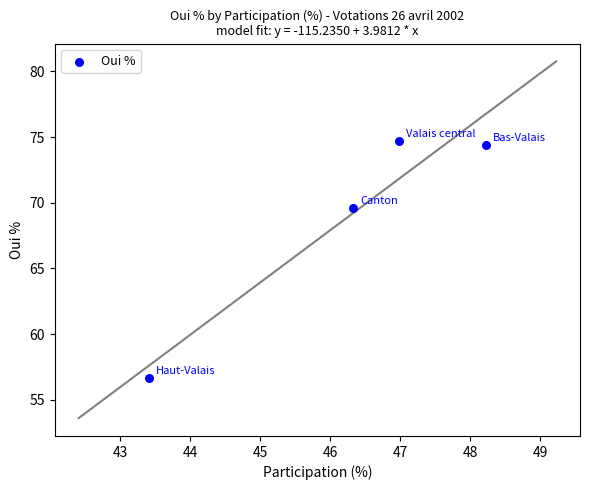

What is the range of X values (max minus min)?

4.8